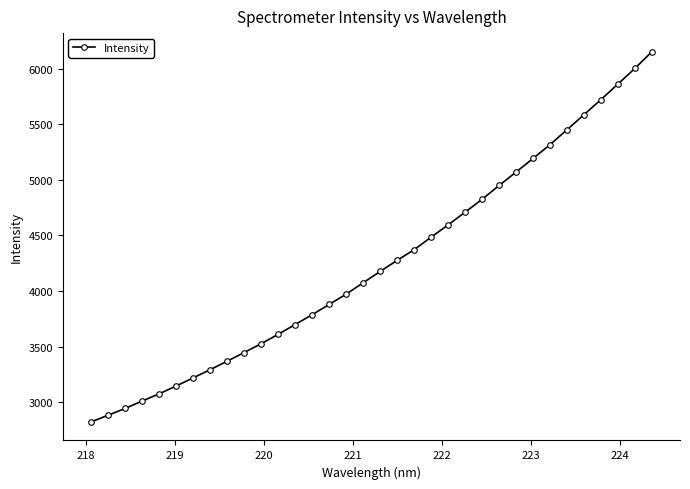

Is this an area chart (filled region under the line)?

No